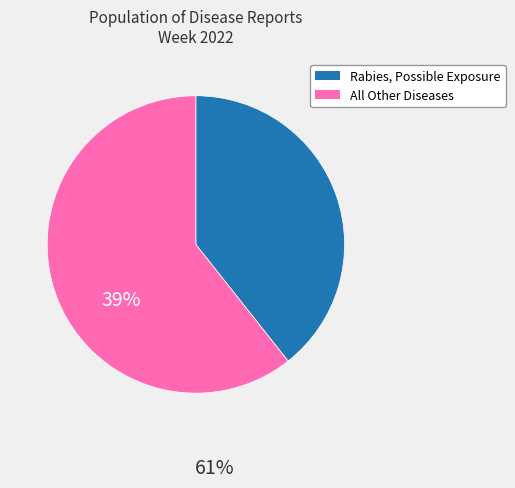

Does any single category account for the majority?

Yes